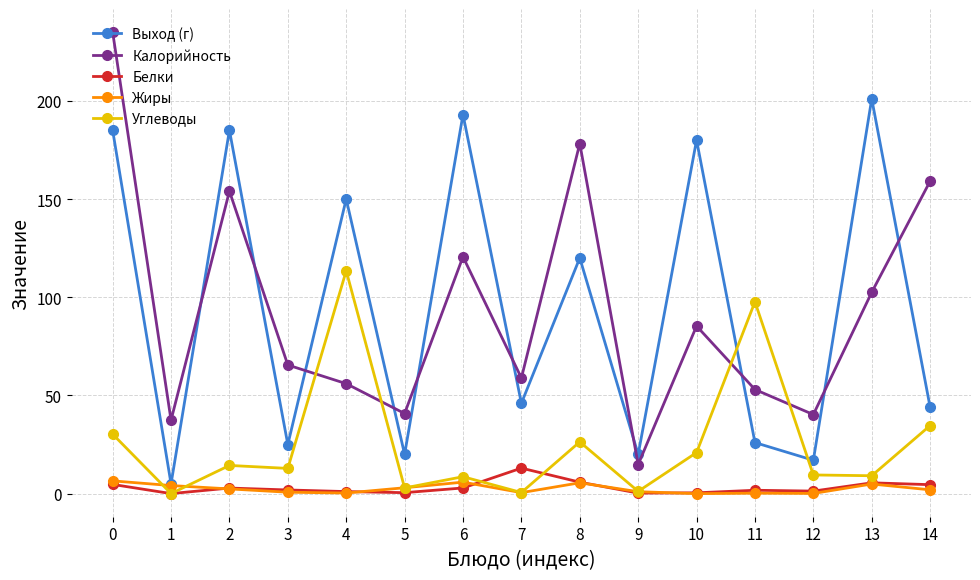

List the series in order of their peak value, lowest first.

Жиры, Белки, Углеводы, Выход (г), Калорийность